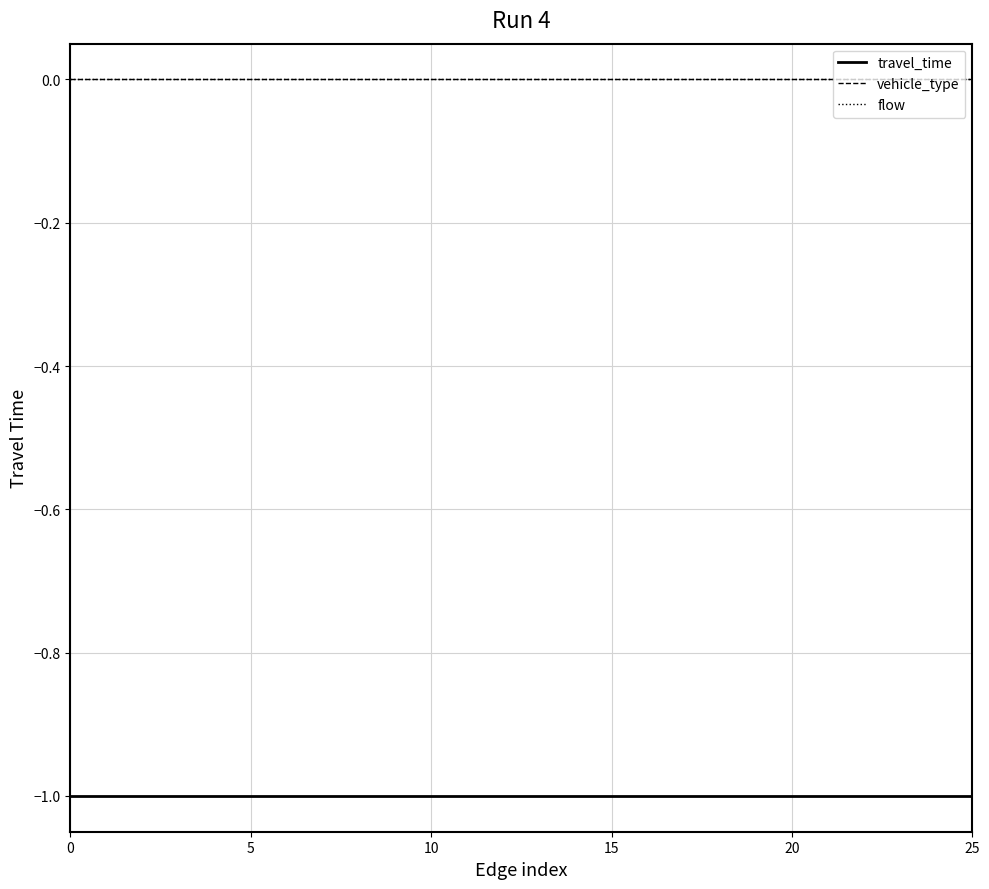

What is the label of the 1st point from the right?

25